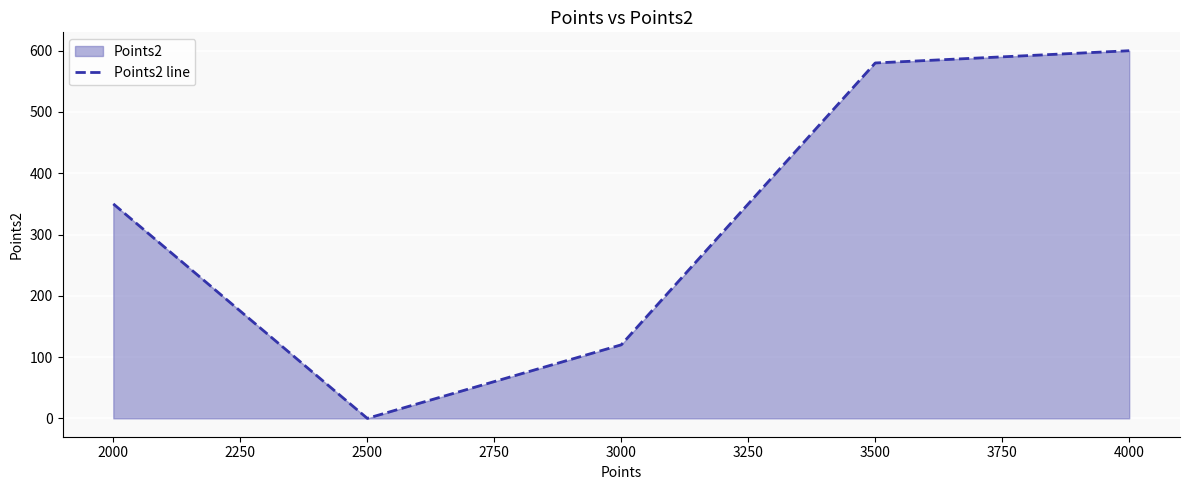

How many lines are shown in the chart?

1